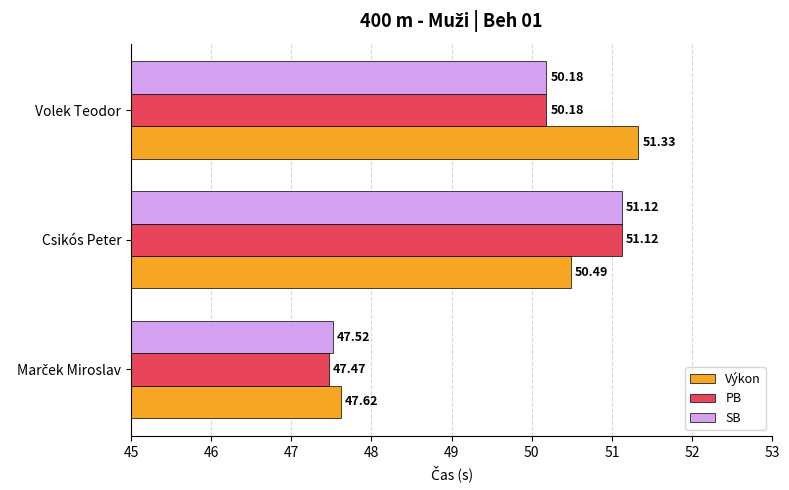

What is the total value across all series at Volek Teodor?

151.7